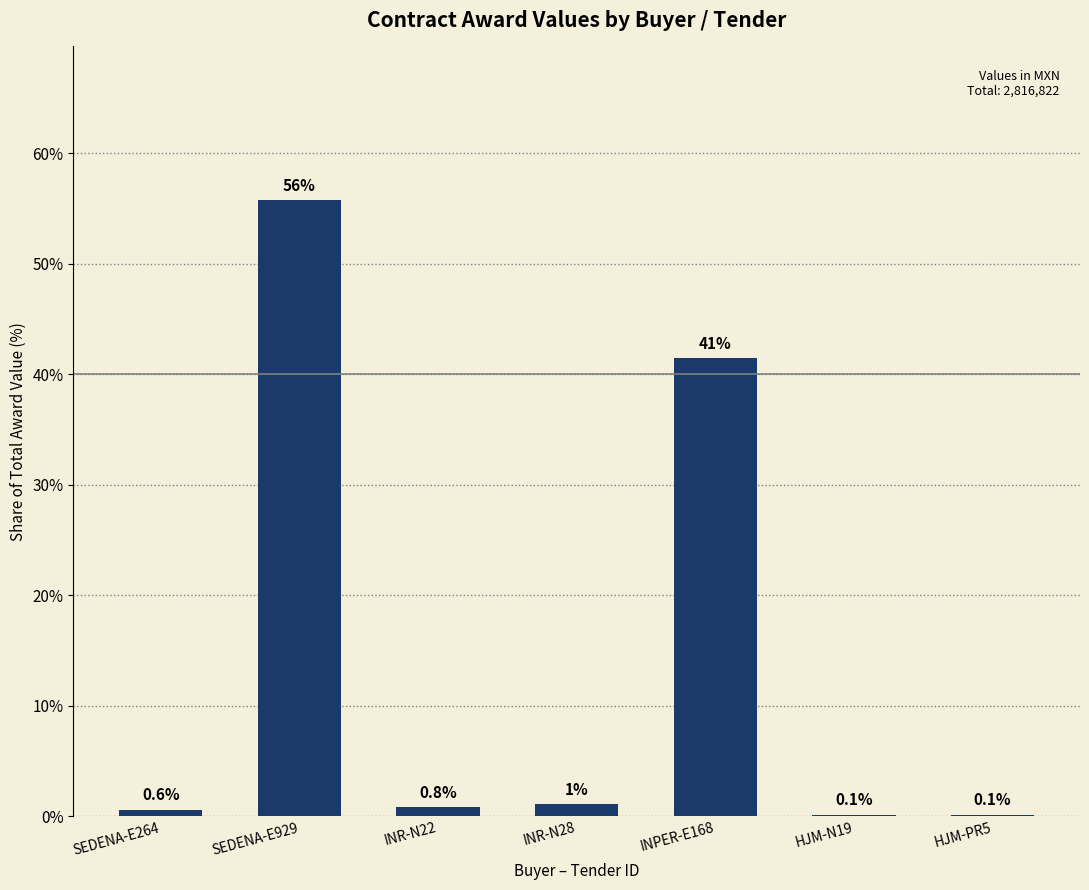

Is it true that the value at SEDENA-E929 is 55.7?

True